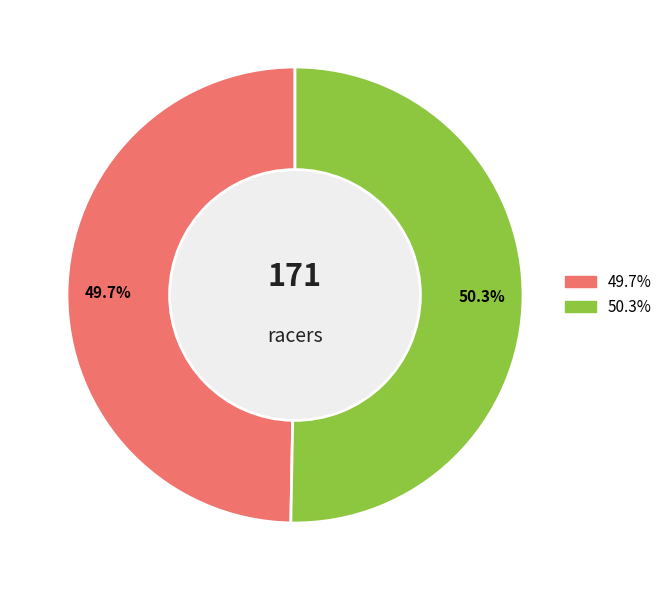

Is there any slice that represents more than half of the pie?

Yes